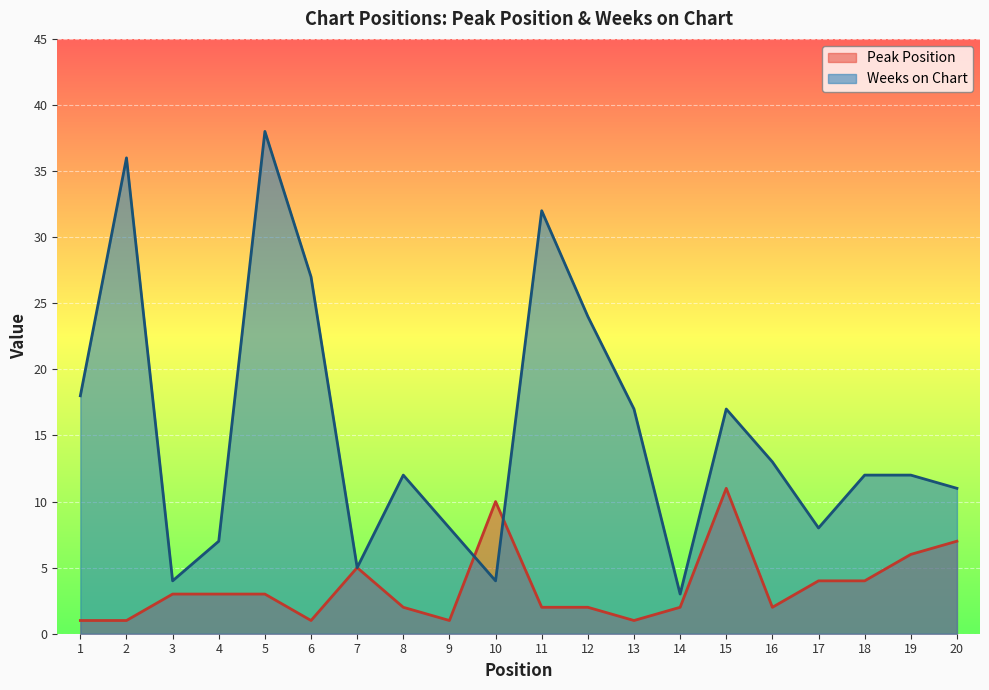

What is the value of the Peak Position point at the 2nd from the left?

1